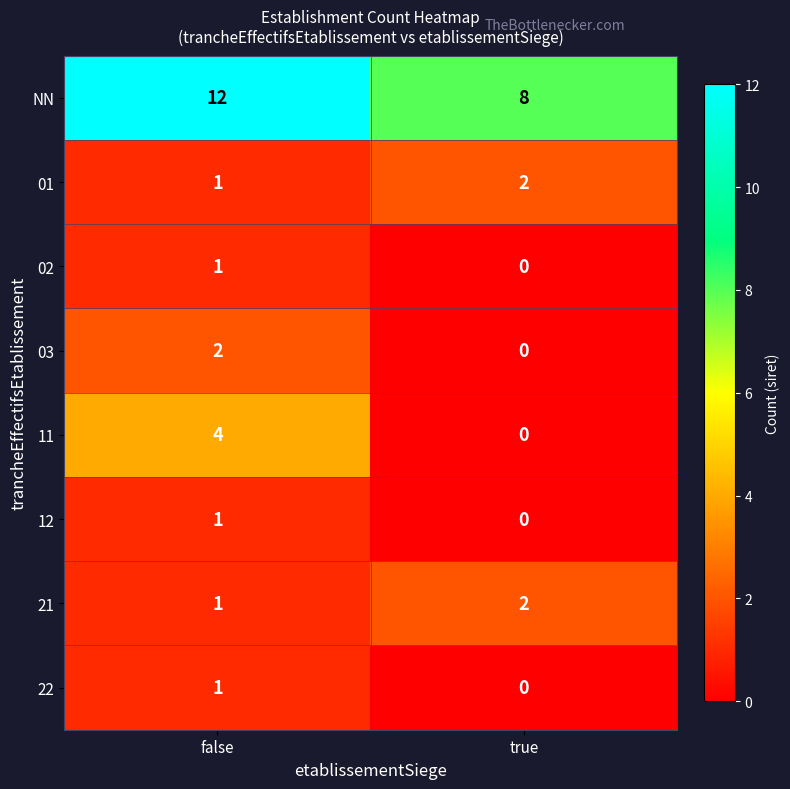

Which series has the largest total across all categories?

NN